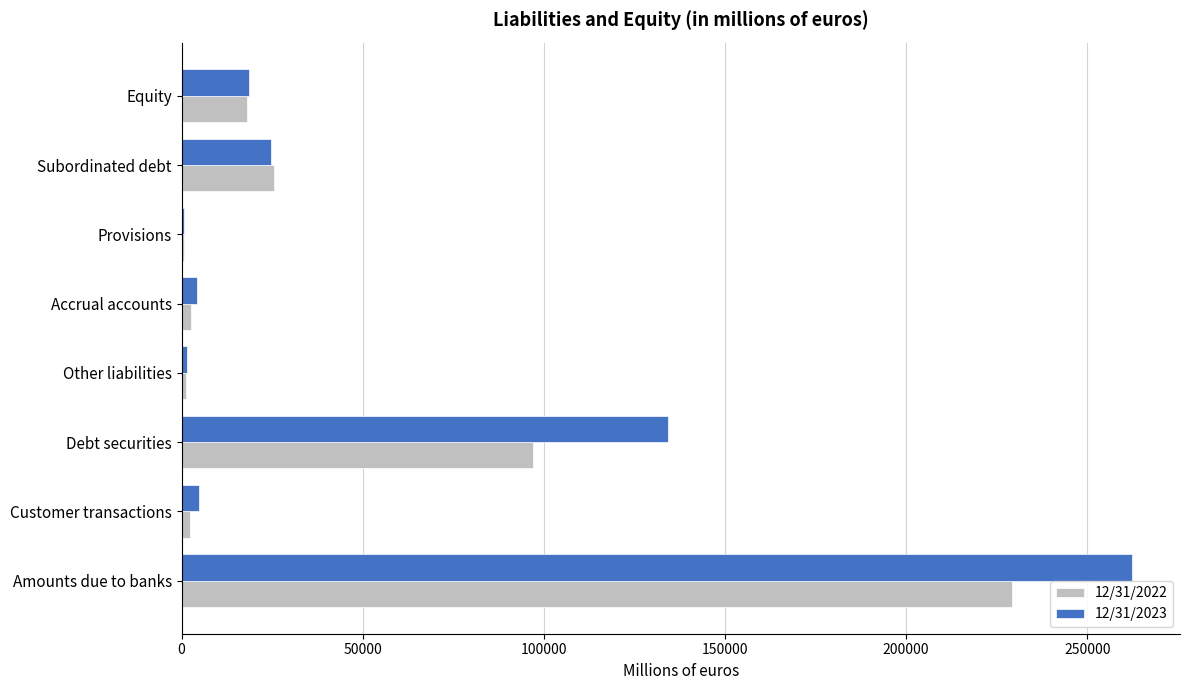

At which category is the sum across all series the highest?

Amounts due to banks